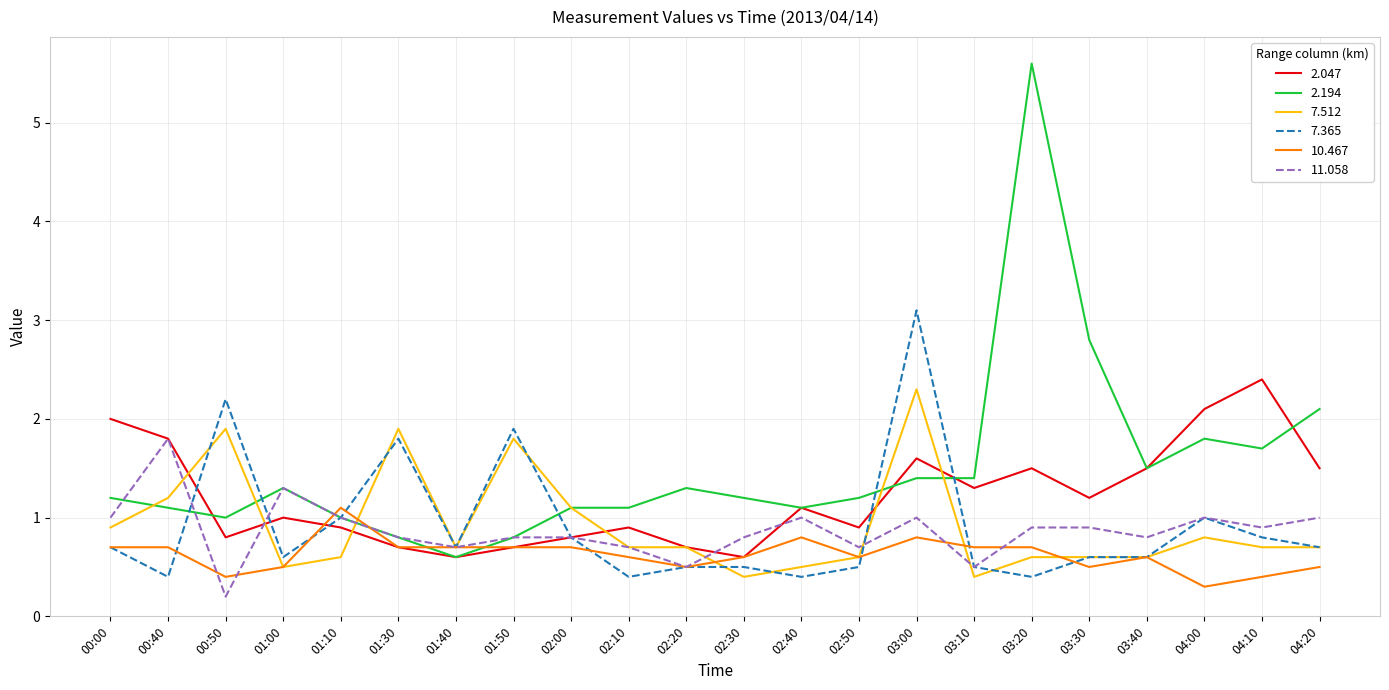

Where do 11.058 and 7.512 first cross each other?

00:40 and 00:50